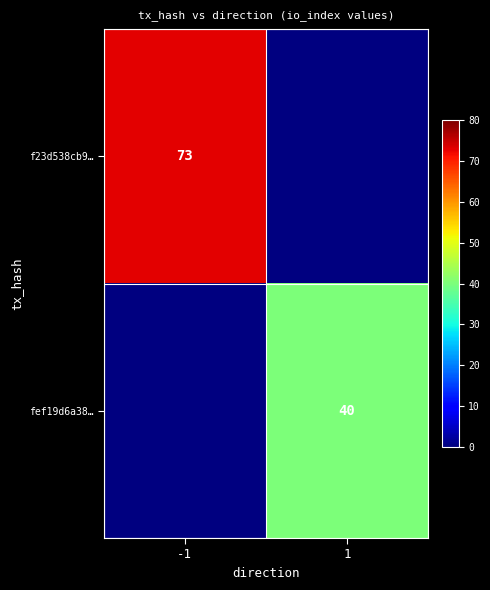

Where is f23d538cb9… nearest to the value 73?

-1